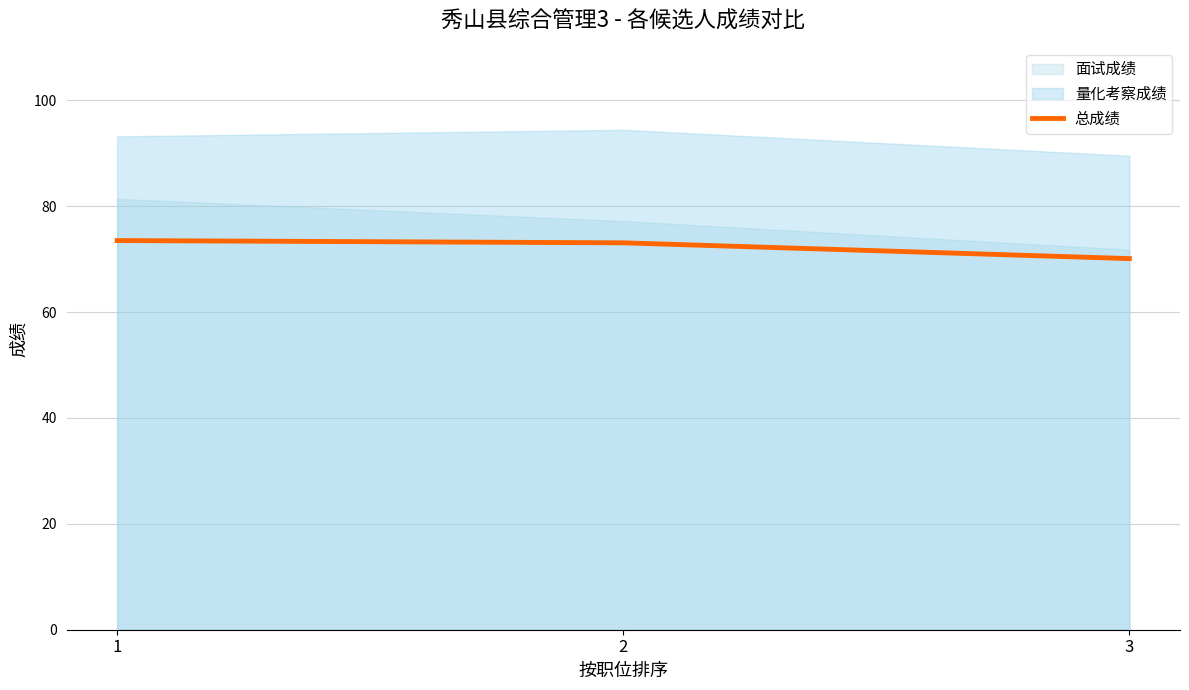

Which category has the lowest value in the 总成绩 series?

3